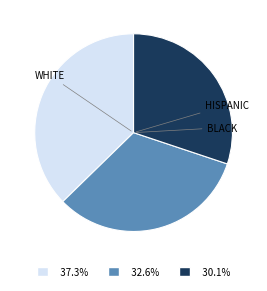

Is there any slice that represents more than half of the pie?

No